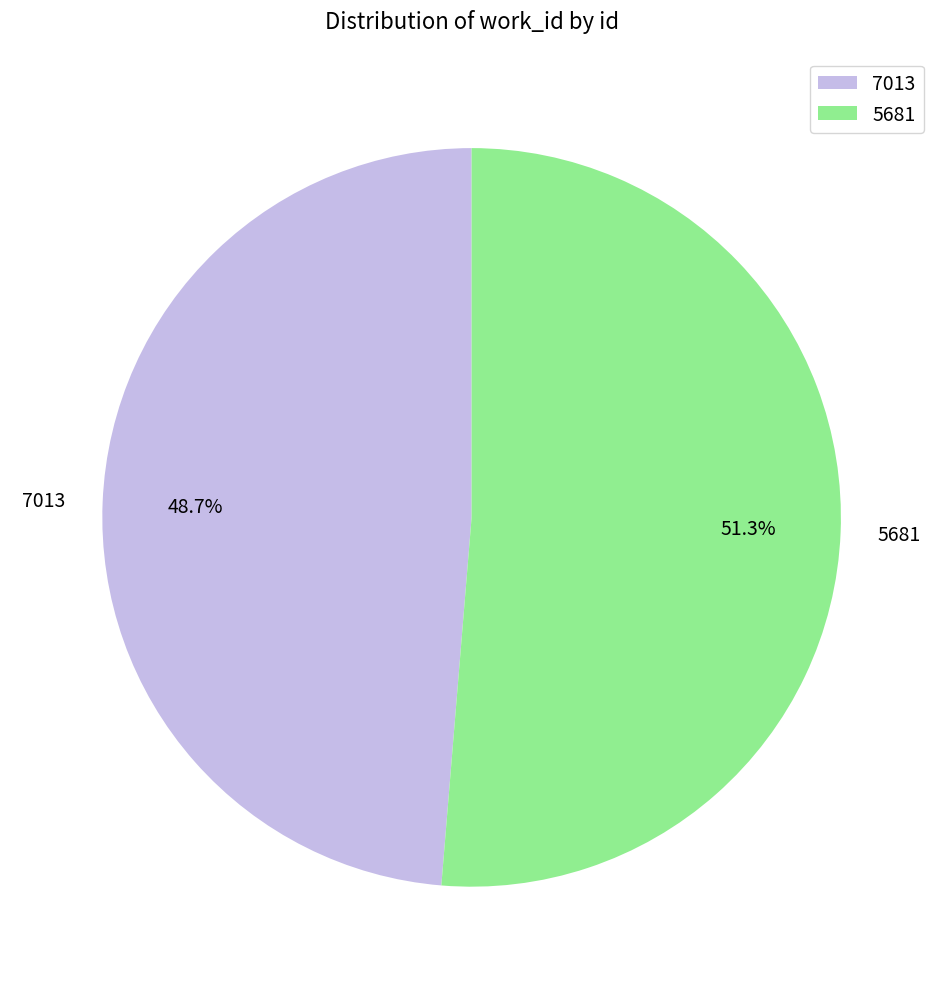

Is it true that 5681 is 51% of the pie?

True